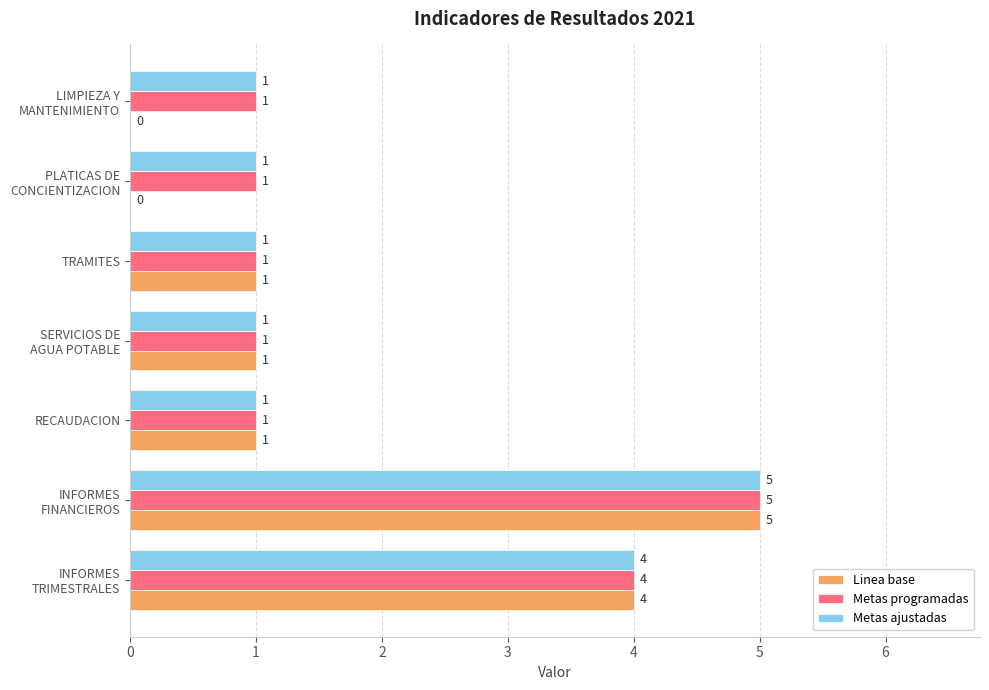

What is the maximum value for Linea base?

5